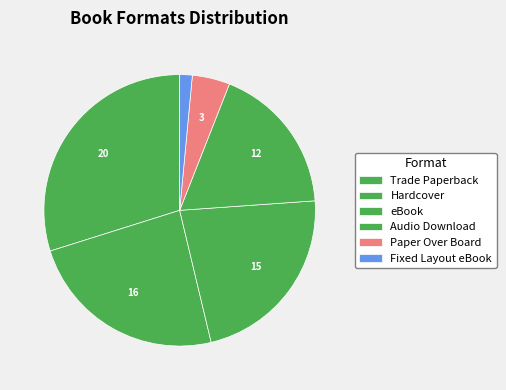

How many segments does this pie chart have?

6